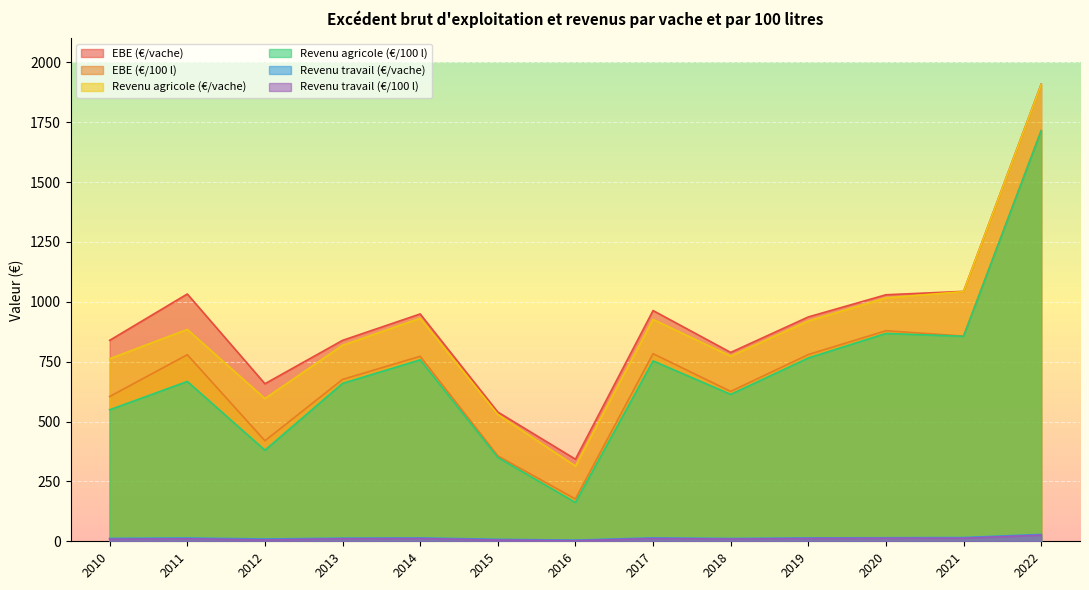

What is the sum of all EBE (€/100 l) values?

9425.9